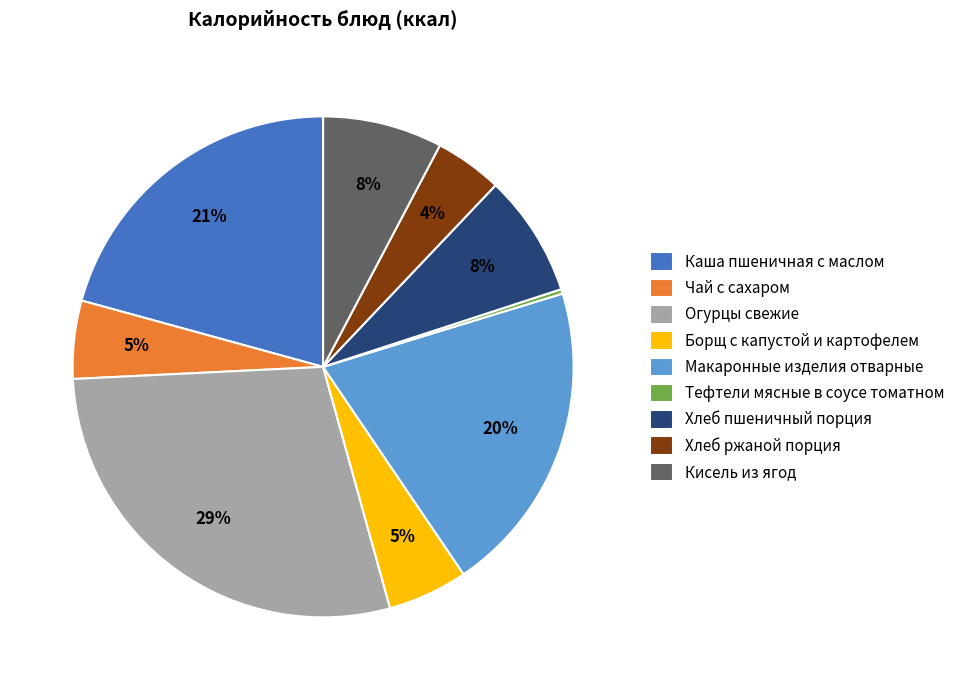

How many slices are in this pie chart?

9